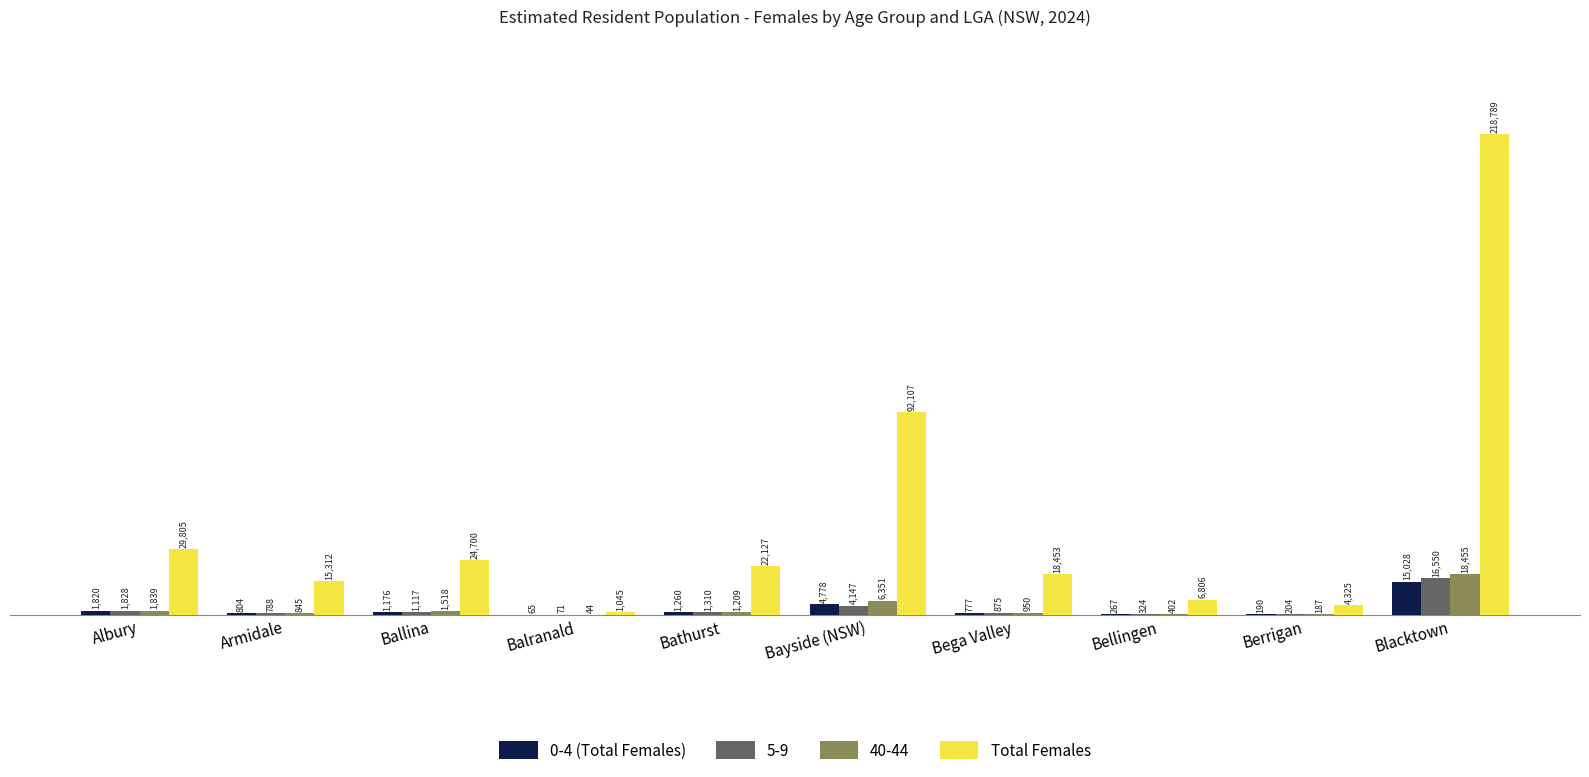

Is it true that 0-4 (Total Females) equals 190 at Berrigan?

True